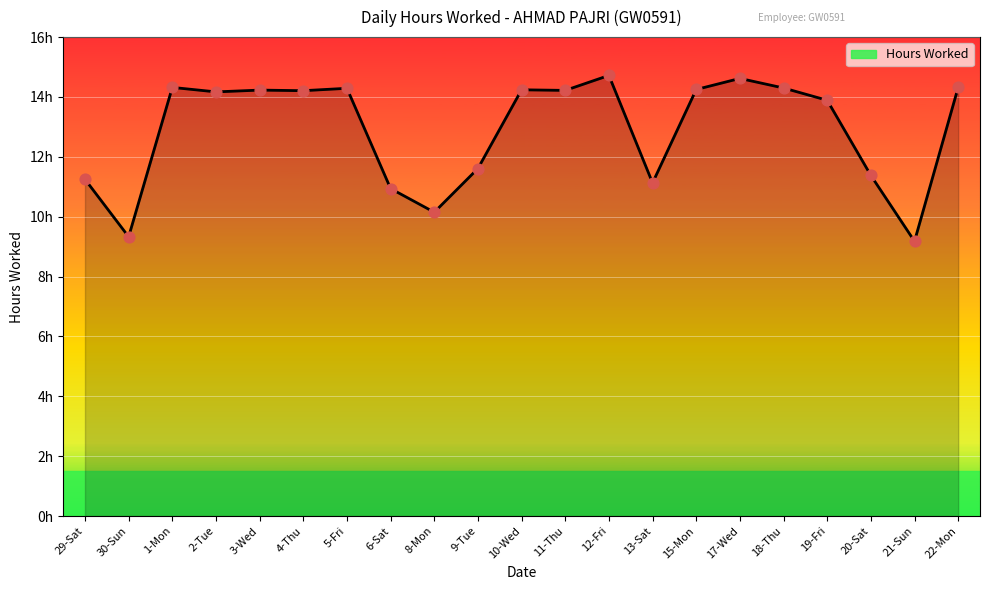

Which has a higher value, 8-Mon or 20-Sat?

20-Sat